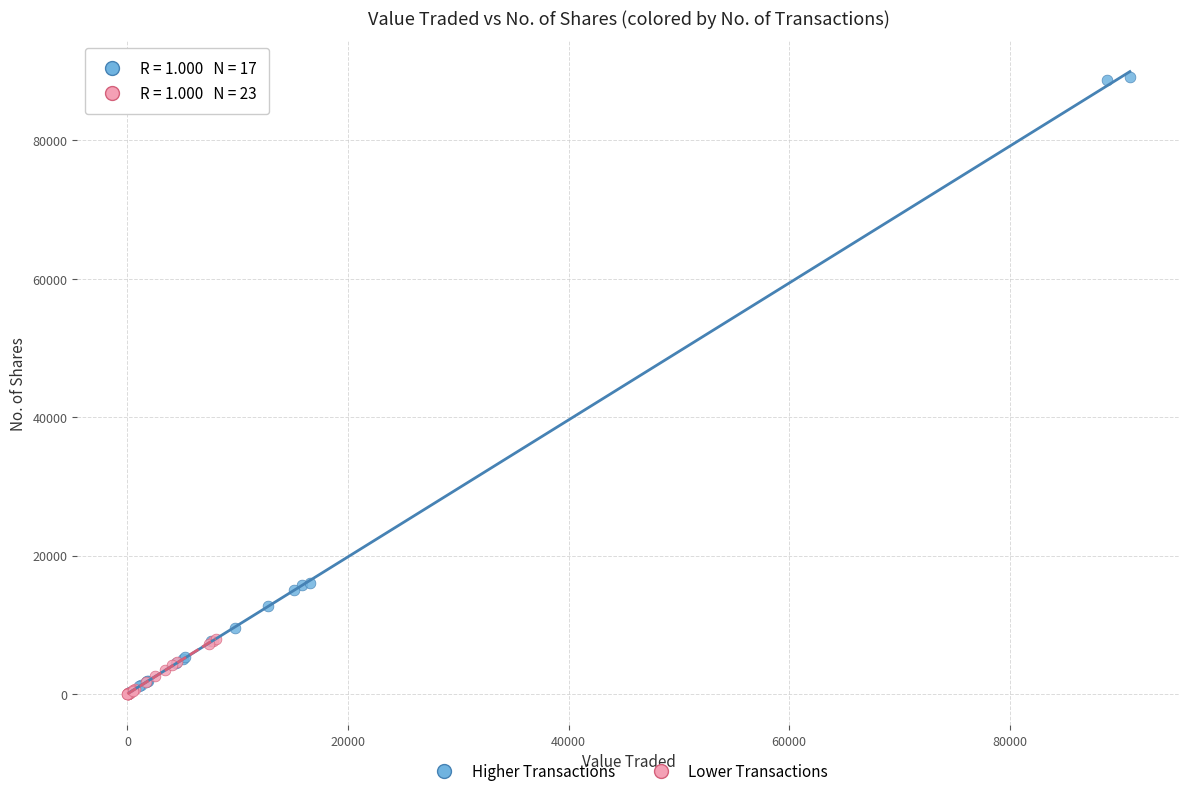

What are all the series names shown in the legend?

Higher Transactions, Lower Transactions